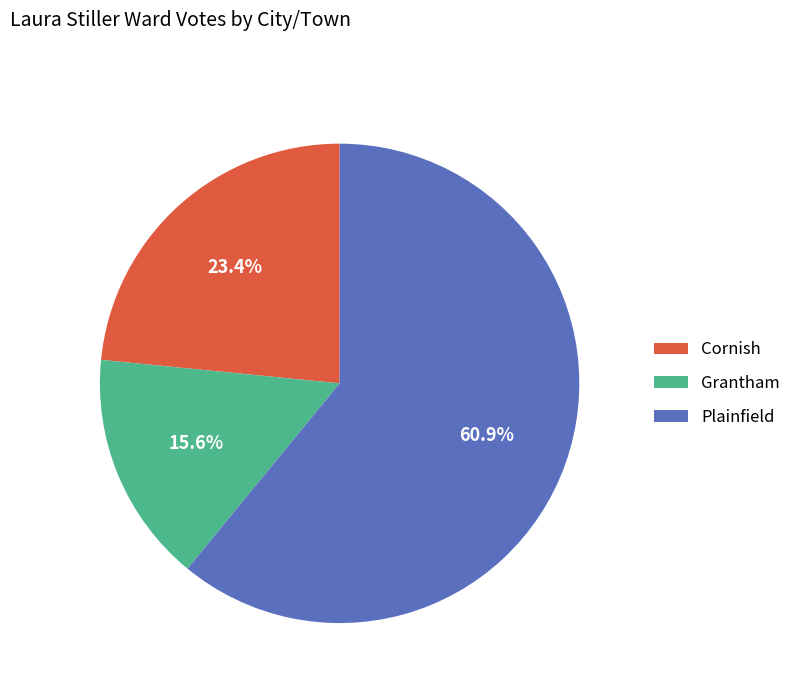

What percentage is NOT represented by Grantham?

84.4%